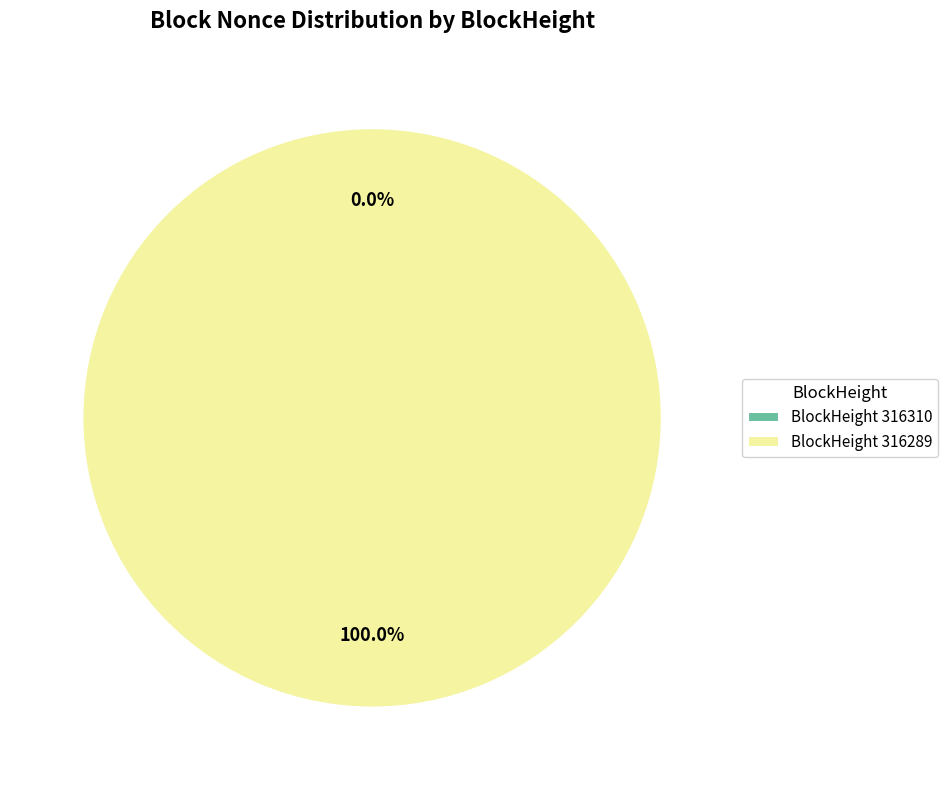

The 316310 slice represents 0% of the pie. True or false?

True